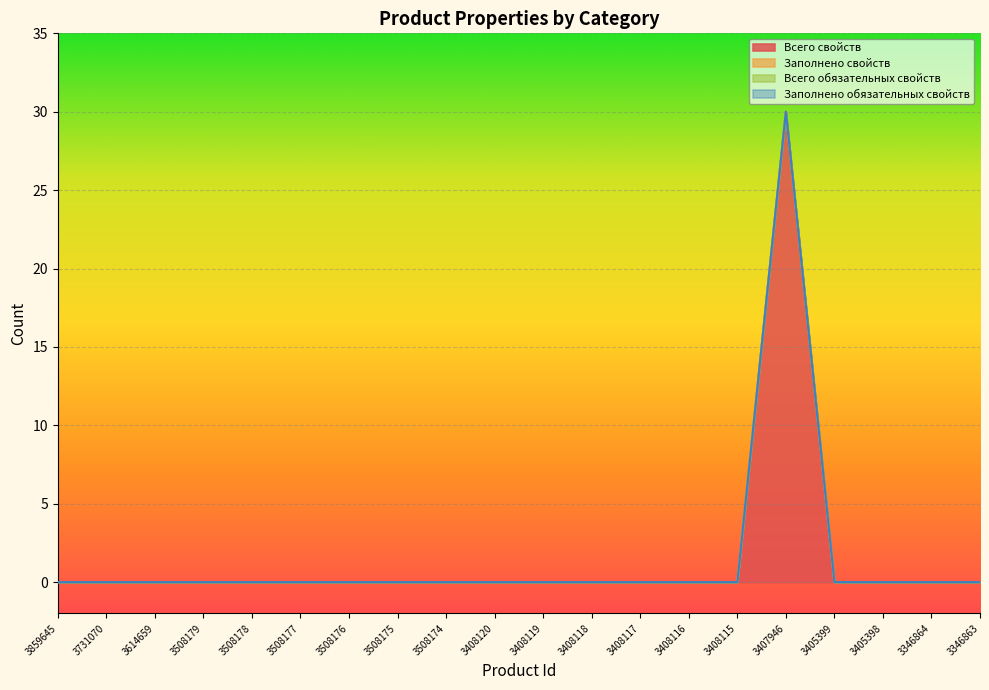

True or false: Заполнено обязательных свойств and Всего свойств intersect in this chart.

False